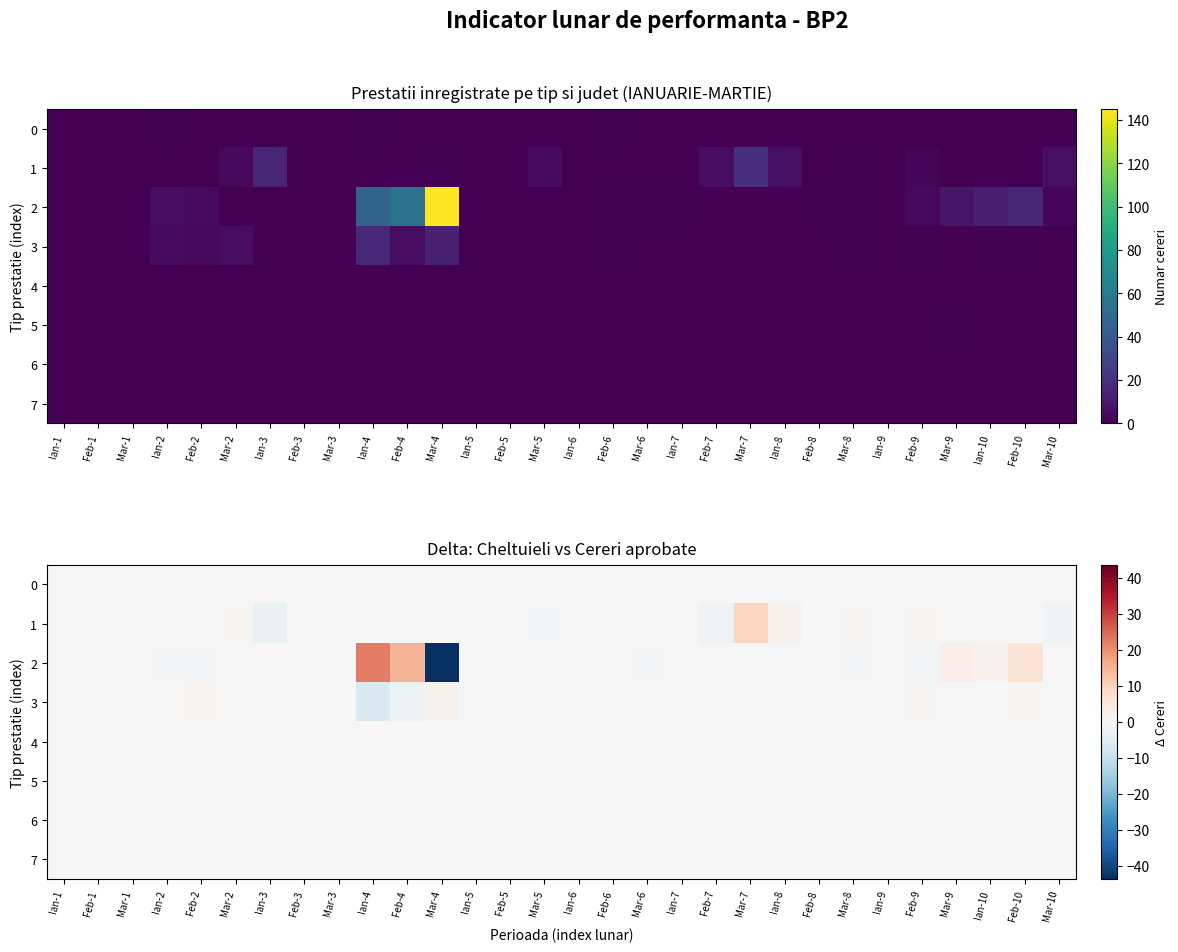

List the labels in order of 3 value, largest first.

Mar-4, Feb-2, Feb-10, Feb-9, Mar-8, Ian-2, Feb-8, Mar-5, Mar-9, Mar-1, Mar-6, Feb-1, Ian-9, Mar-10, Ian-3, Feb-5, Feb-3, Ian-5, Mar-7, Ian-6, Ian-7, Ian-8, Ian-1, Feb-7, Mar-3, Mar-2, Feb-6, Ian-10, Feb-4, Ian-4